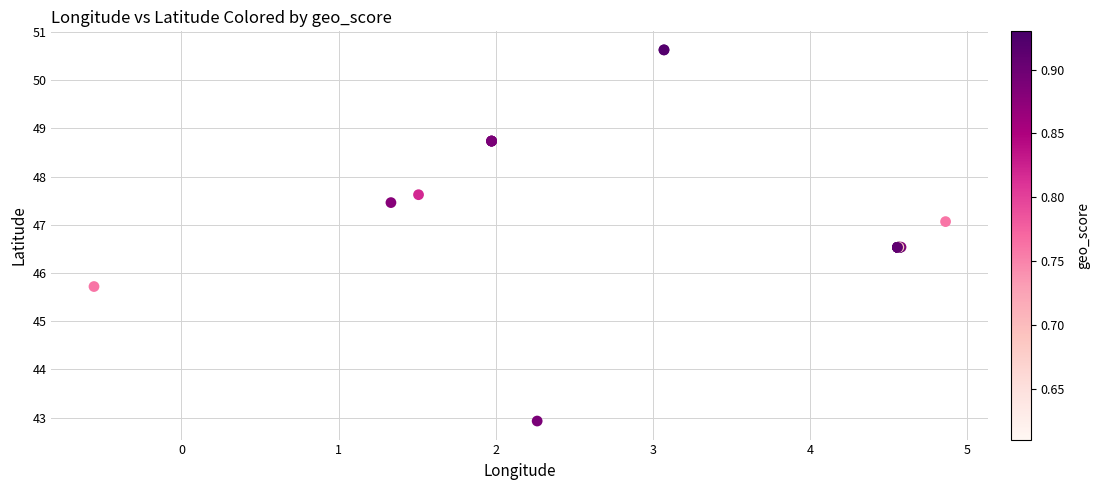

What Y value in the scatter plot is closest to 46?

45.7